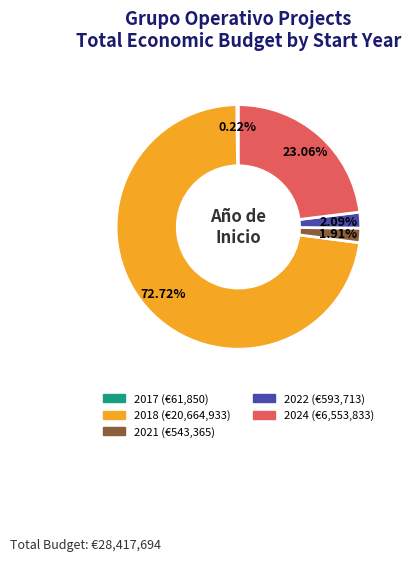

Is there any slice that represents more than half of the pie?

Yes